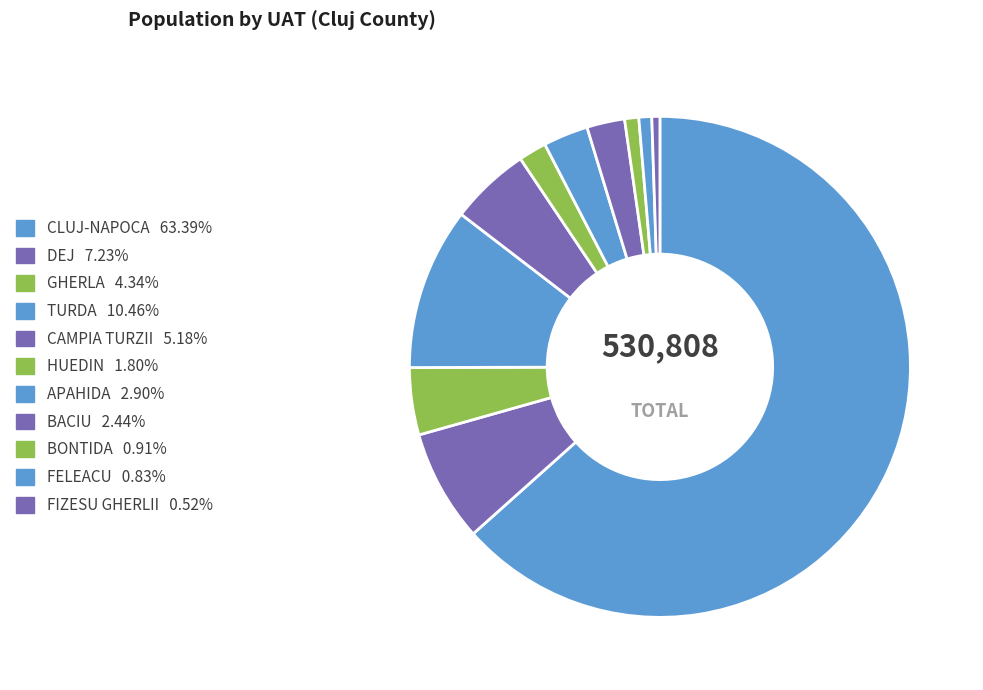

What is the change in value from HUEDIN to BONTIDA?

-4748